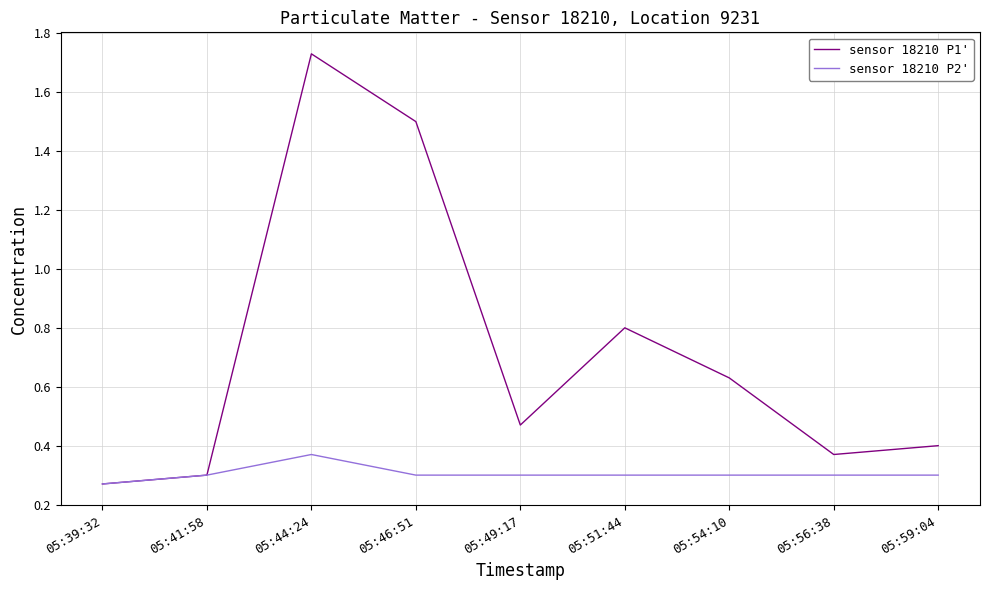

Rank the series by their average value, from lowest to highest.

sensor 18210 P2', sensor 18210 P1'